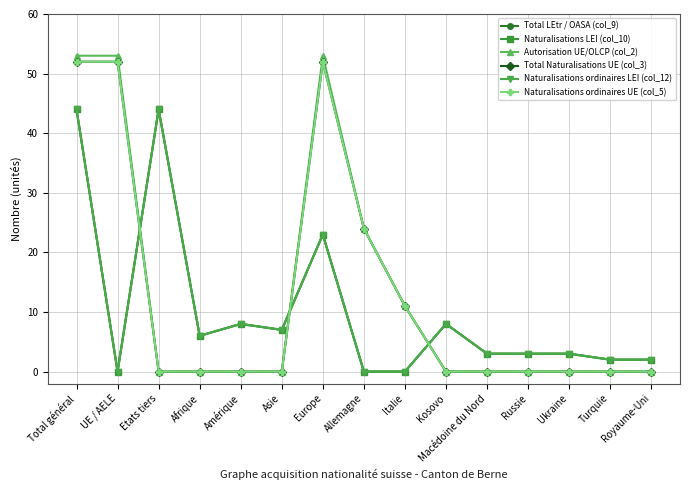

What is the difference between the highest and lowest values at Macédoine du Nord?

3